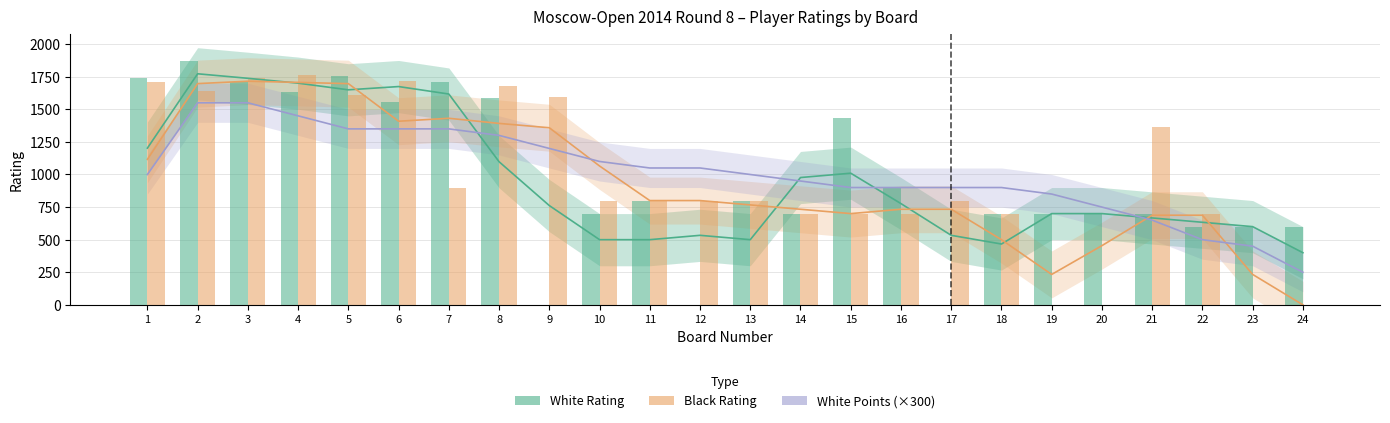

Reading left to right, what are all the values shown in this chart?

White Rating: 1=1202.3	2=1772.7	3=1738.0	4=1700.7	5=1649.7	6=1674.7	7=1617.3	8=1098.0	9=761.7	10=500.0	11=500.0	12=533.3	13=500.0	14=976.7	15=1010.0	16=776.7	17=533.3	18=466.7	19=700.0	20=700.0	21=666.7	22=633.3	23=600.0	24=400.0
Black Rating: 1=1116.3	2=1697.3	3=1715.7	4=1706.7	5=1697.0	6=1408.7	7=1431.3	8=1392.0	9=1358.7	10=1065.3	11=800.0	12=800.0	13=766.7	14=733.3	15=700.0	16=733.3	17=733.3	18=500.0	19=233.3	20=454.3	21=687.7	22=687.7	23=233.3	24=0.0
White Points (×300): 1=1000.0	2=1550.0	3=1550.0	4=1450.0	5=1350.0	6=1350.0	7=1350.0	8=1300.0	9=1200.0	10=1100.0	11=1050.0	12=1050.0	13=1000.0	14=950.0	15=900.0	16=900.0	17=900.0	18=900.0	19=850.0	20=750.0	21=650.0	22=500.0	23=450.0	24=250.0